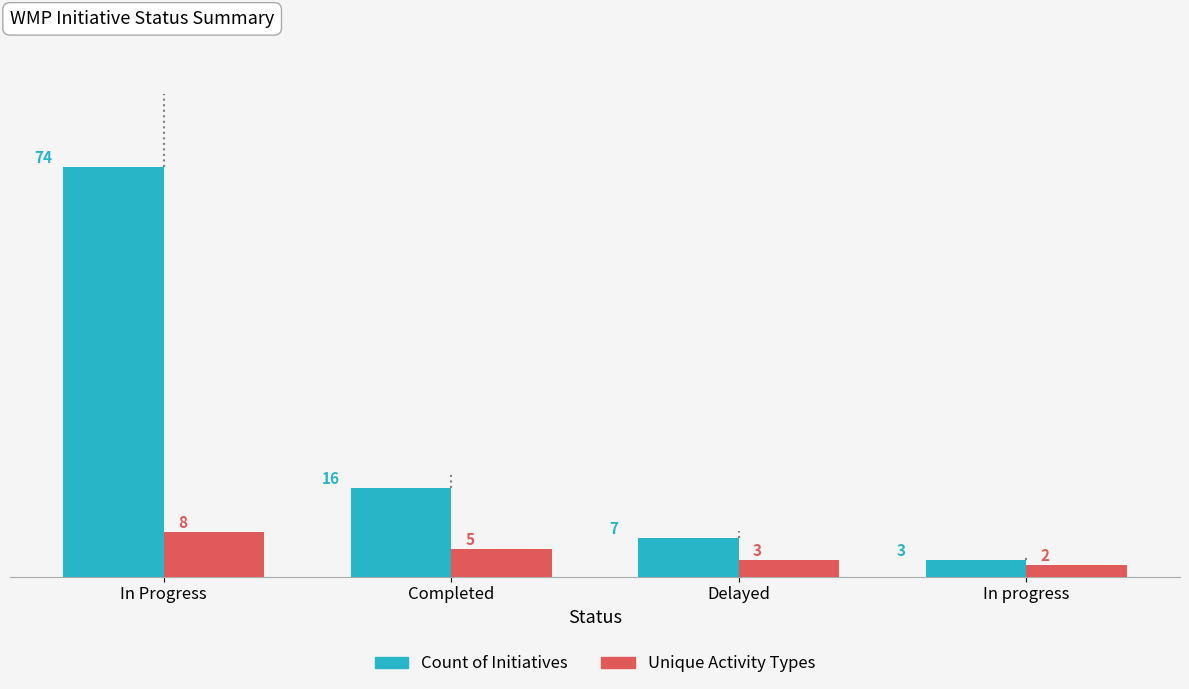

What is the label of the 1st bar from the right?

In progress